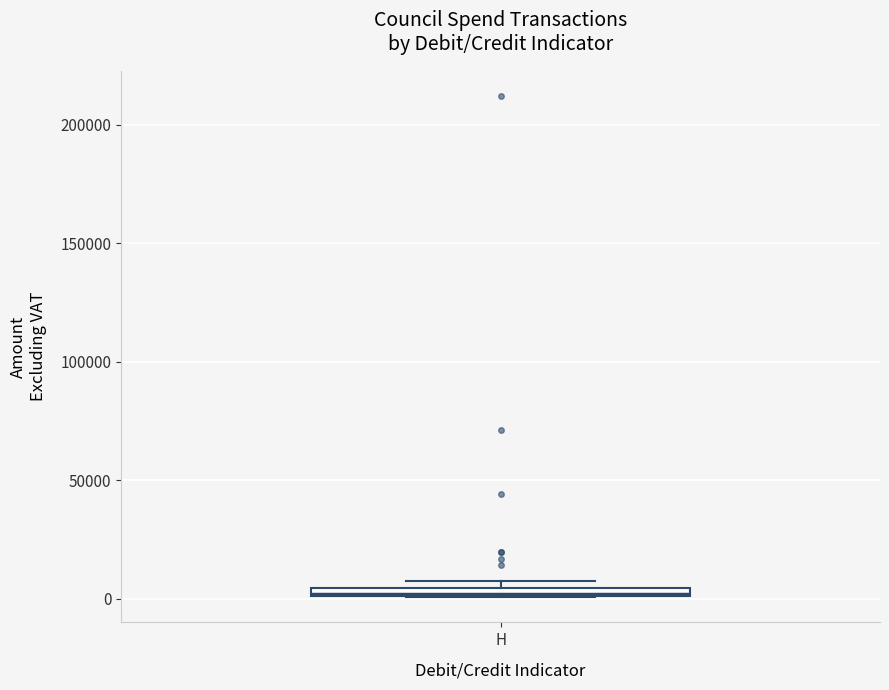

Where is the lower edge of the box for H on the y-axis? The values are not printed on the chart, so give them approximately, as read against the axis.

0